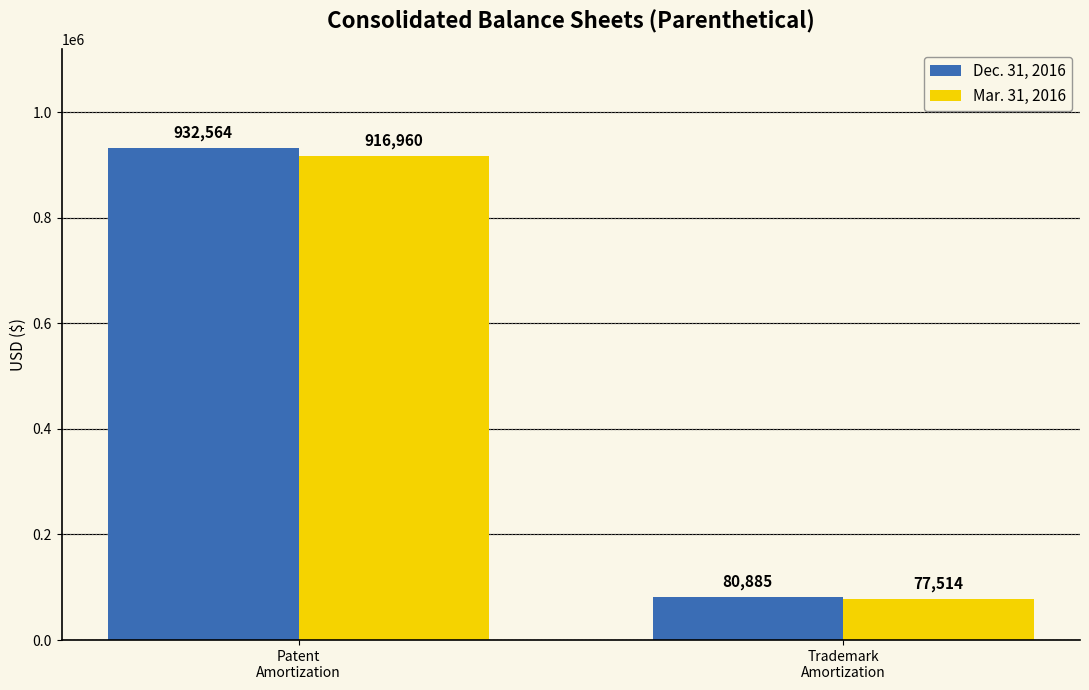

What is the difference between the highest and lowest values at Patent
Amortization?

15604